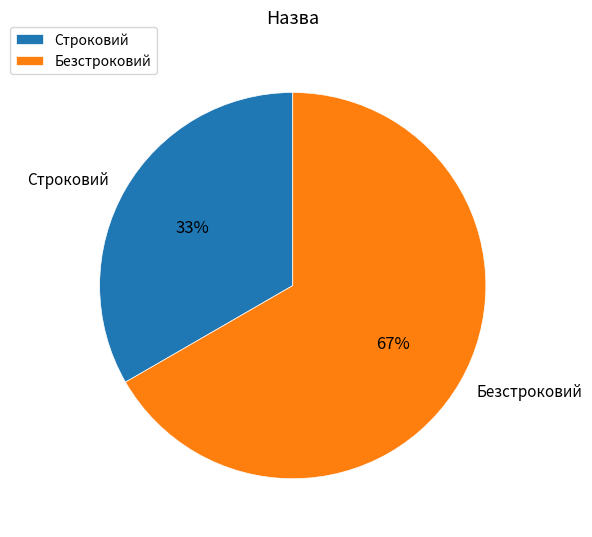

Between Безстроковий and Строковий, which is larger?

Безстроковий